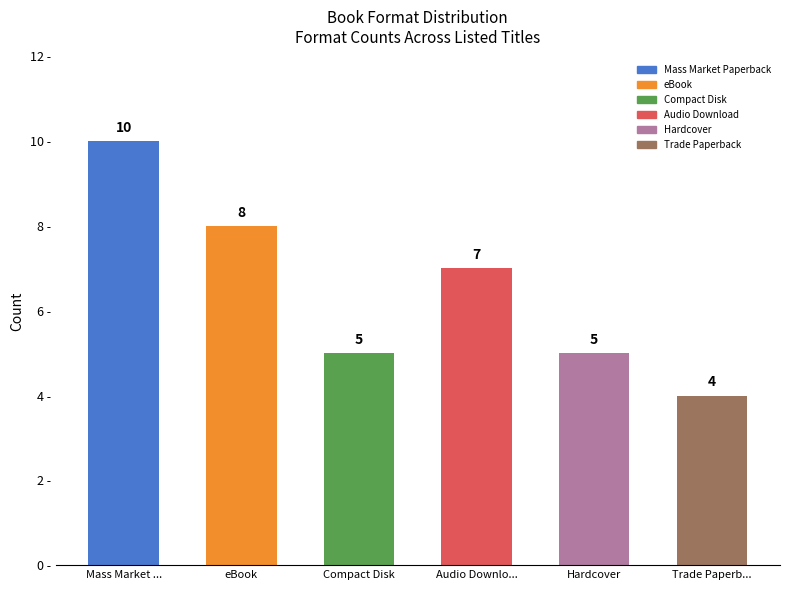

Are the bars grouped side by side (vs. stacked)?

No